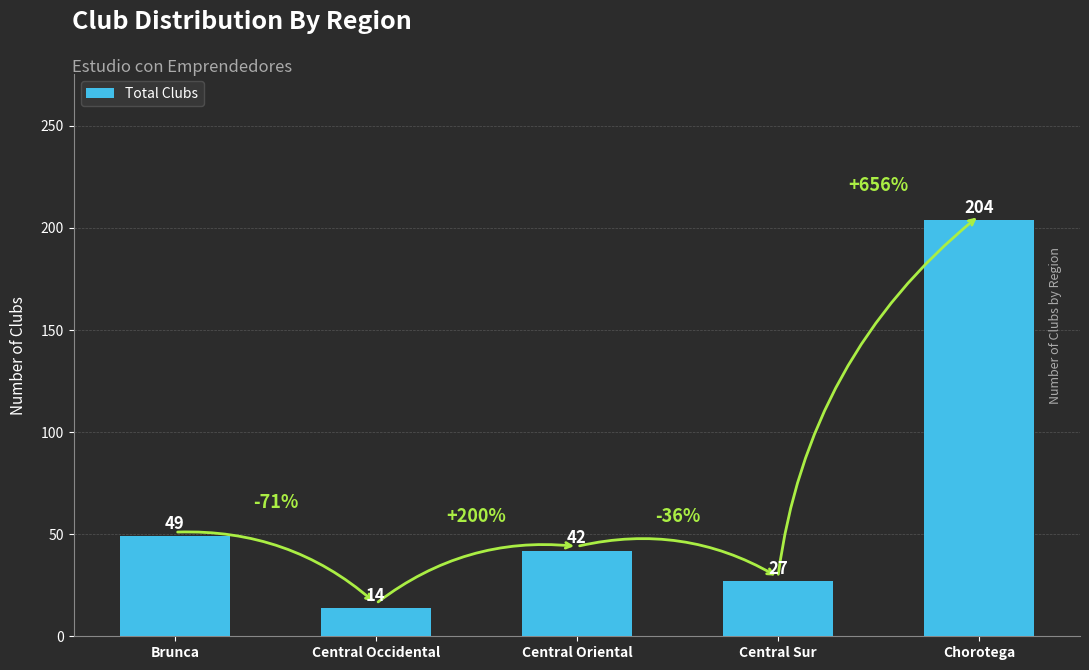

Which label corresponds to the smallest value in the chart?

Central Occidental